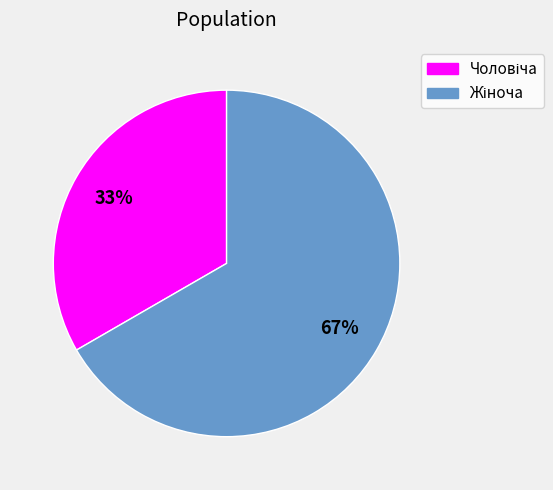

Is there any slice that represents more than half of the pie?

Yes